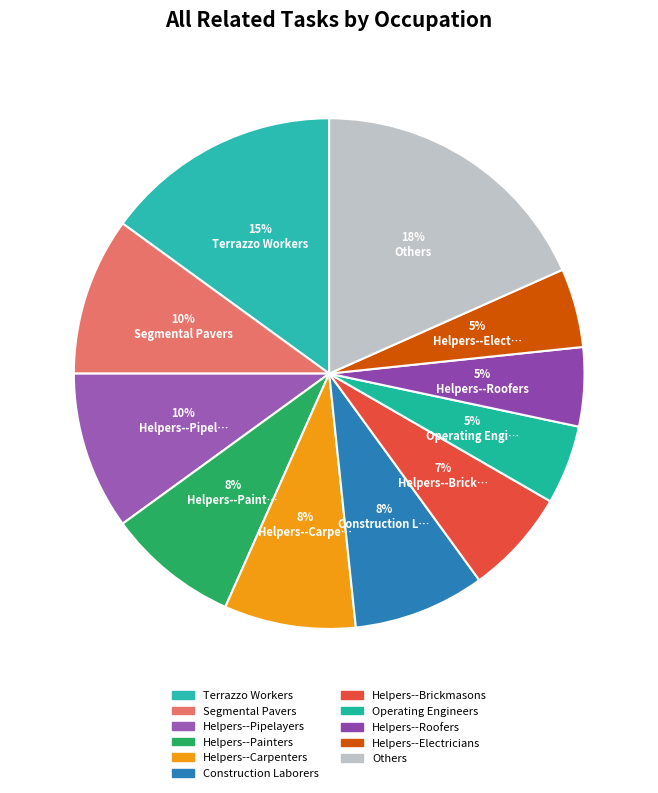

How many slices are in this pie chart?

11